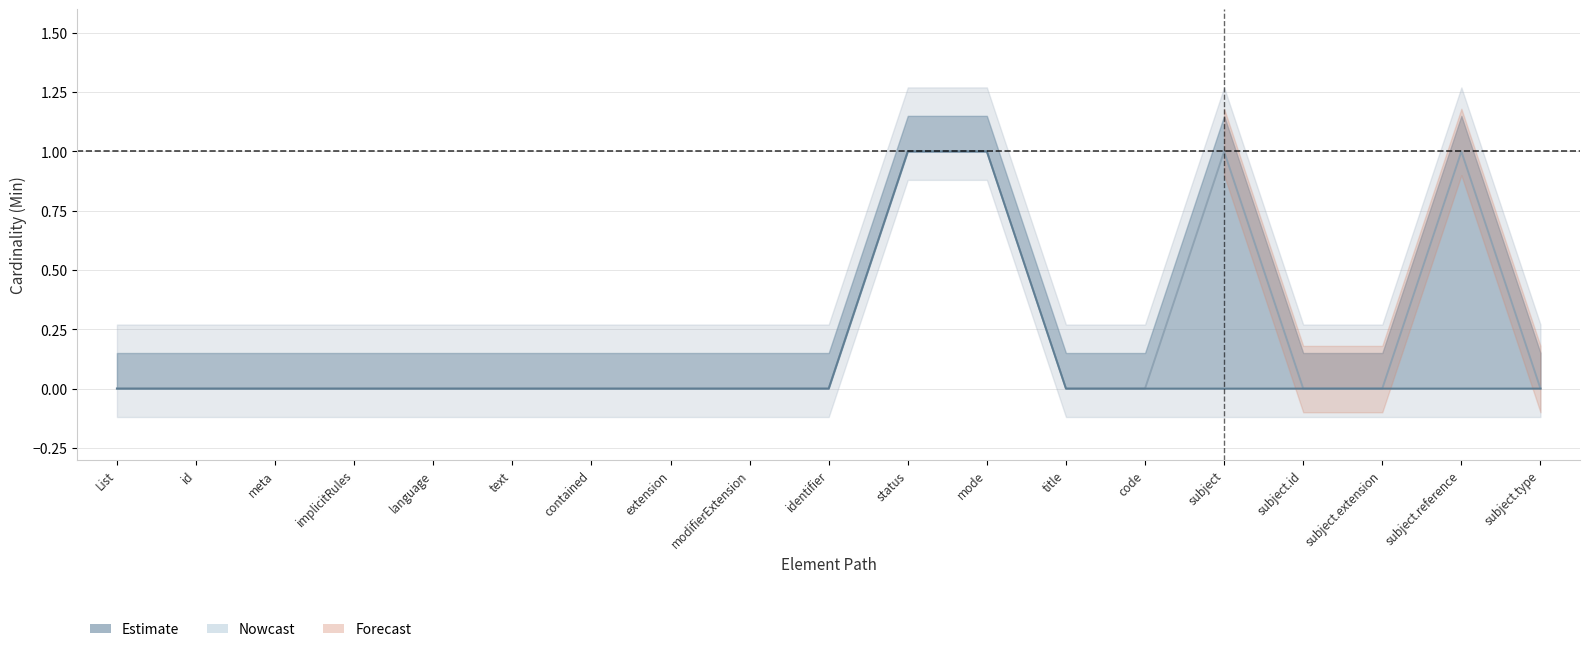

List the labels in order of value, largest first.

status, mode, List, id, meta, implicitRules, language, text, contained, extension, modifierExtension, identifier, title, code, subject, subject.id, subject.extension, subject.reference, subject.type